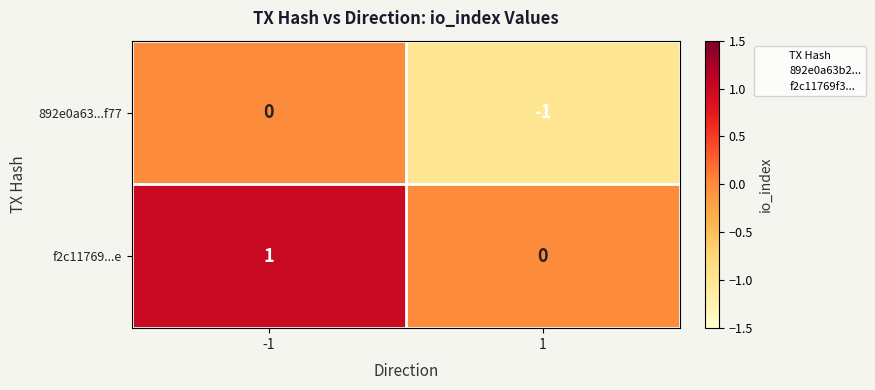

Is the value of f2c11769...e at -1 greater than the value of 892e0a63...f77 at -1?

Yes